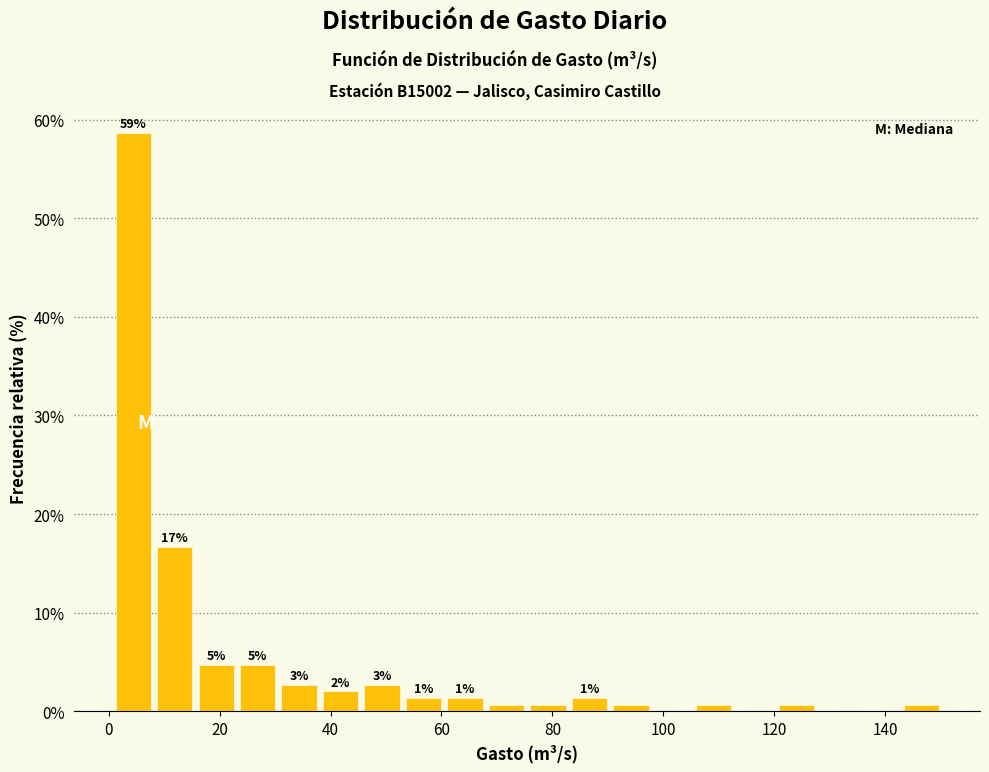

Around what value on the x-axis is the tallest bar? Give the approximate position of its centre, as read against the axis.

4